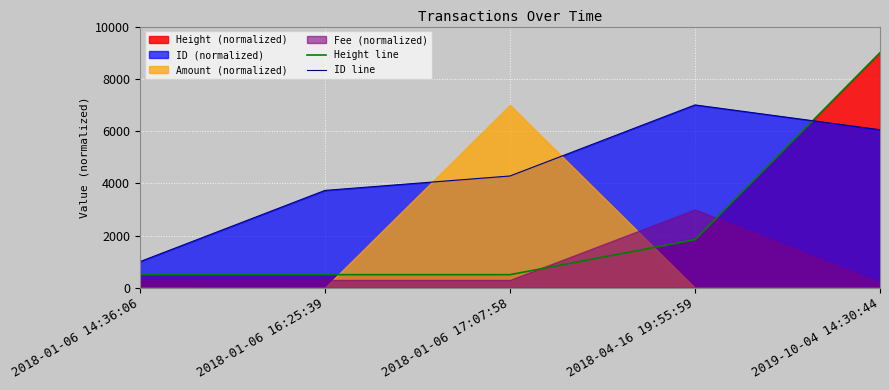

What is the total value across all series at 2018-01-06 14:36:06?

1500.0